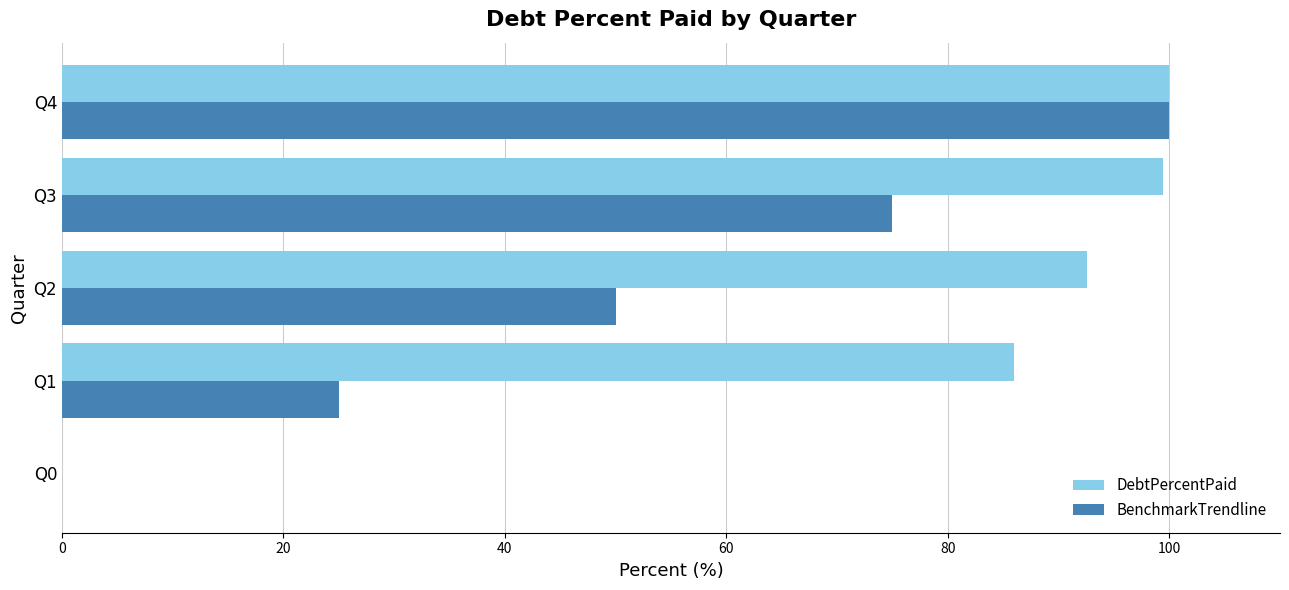

What is the sum of all BenchmarkTrendline values?

250.0